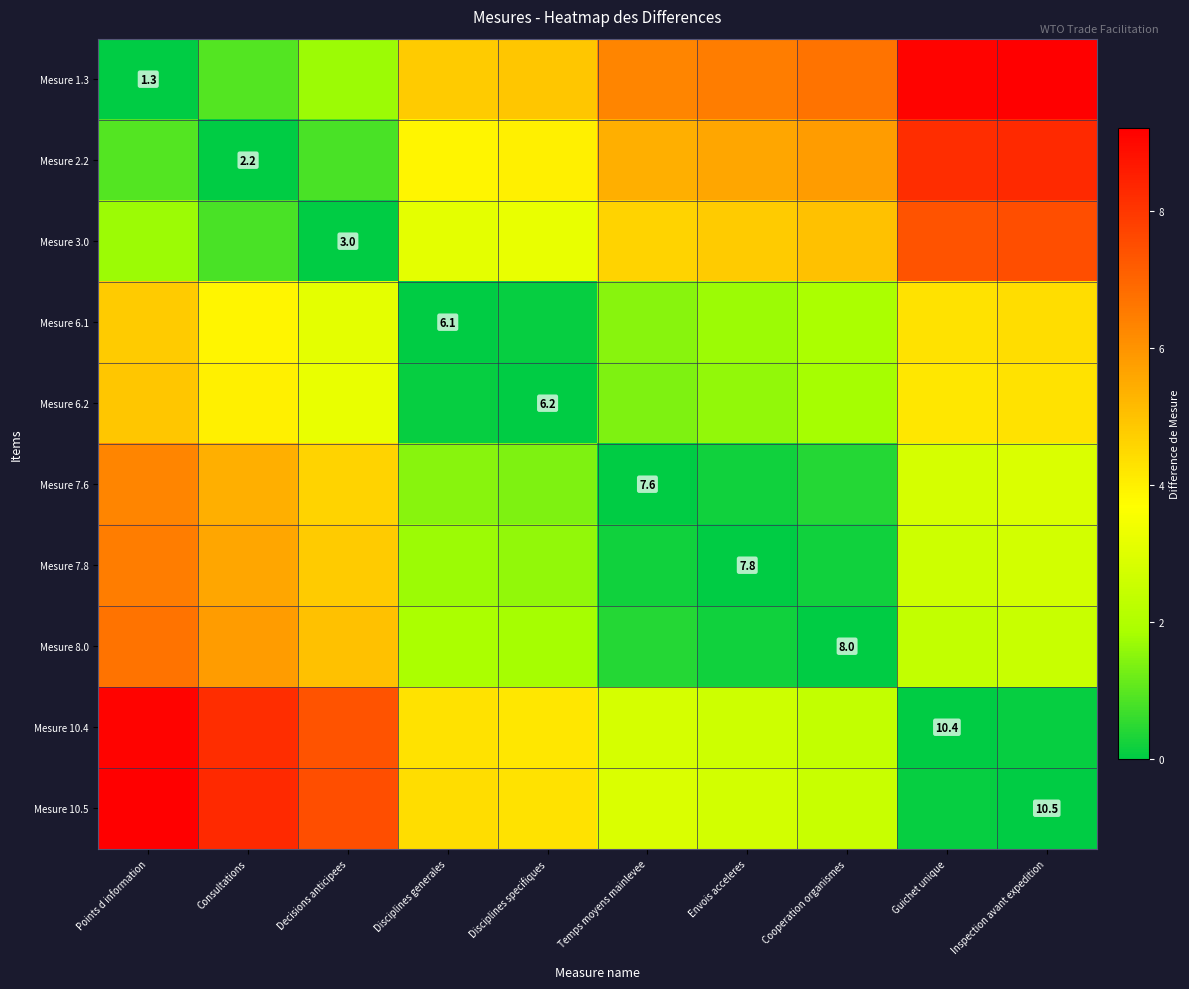

True or false: Mesure 2.2 has a value of 5.4 at Temps moyens mainlevee.

True